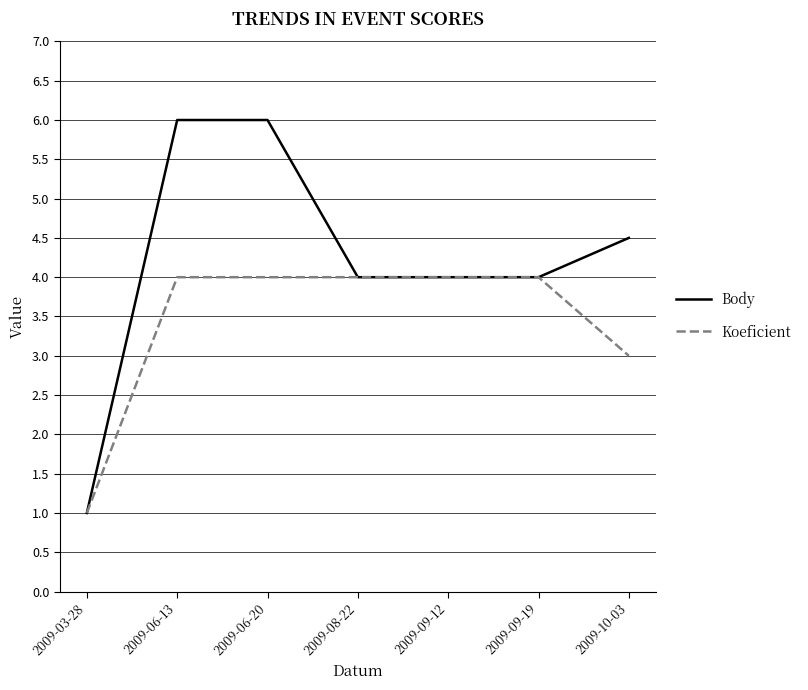

What is the sum of the Body values at 2009-08-22 and 2009-03-28?

5.0